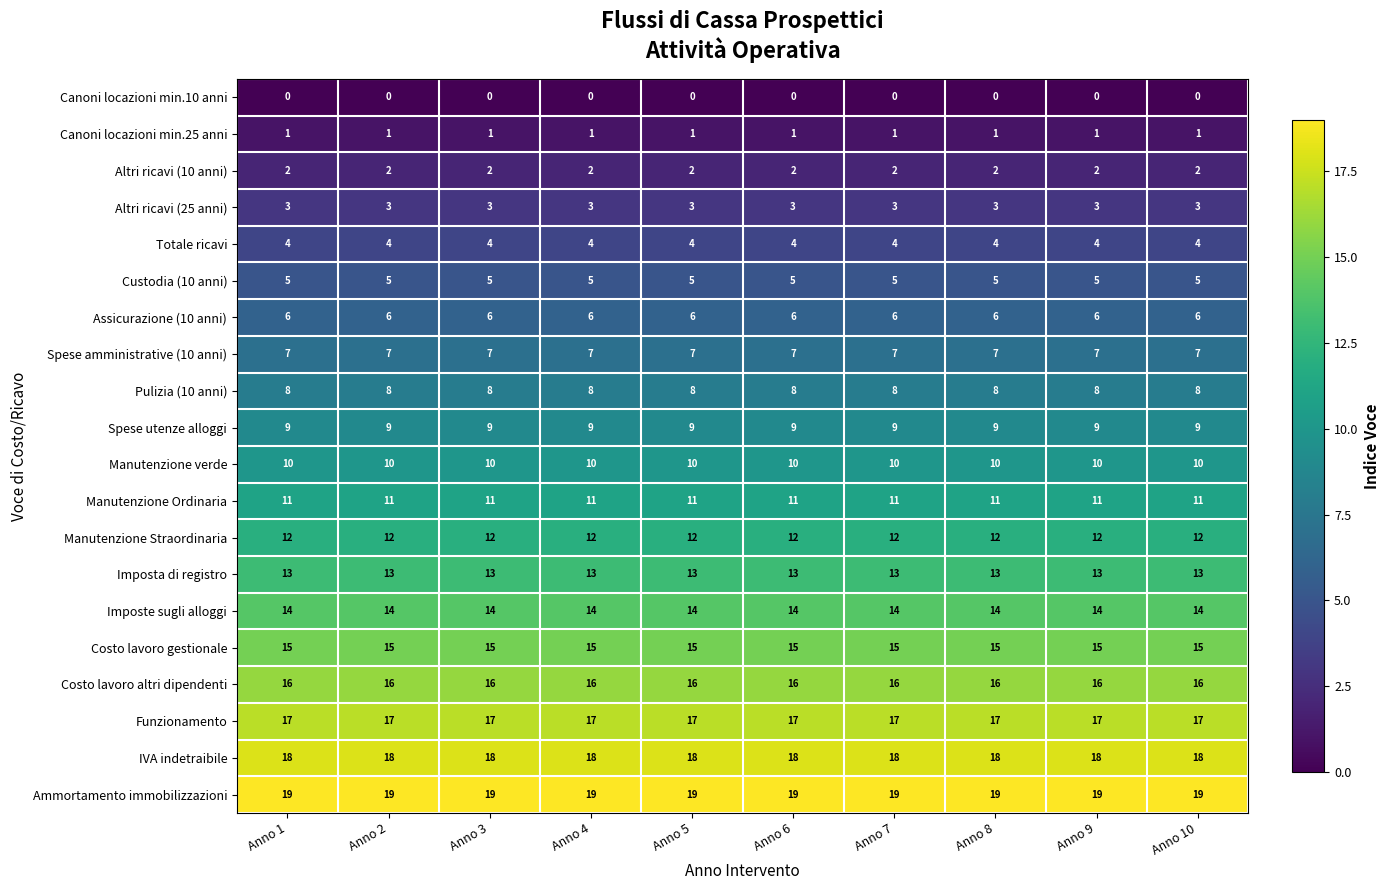

Is the value of Canoni locazioni min.10 anni at Anno 1 greater than the value of Manutenzione verde at Anno 10?

No